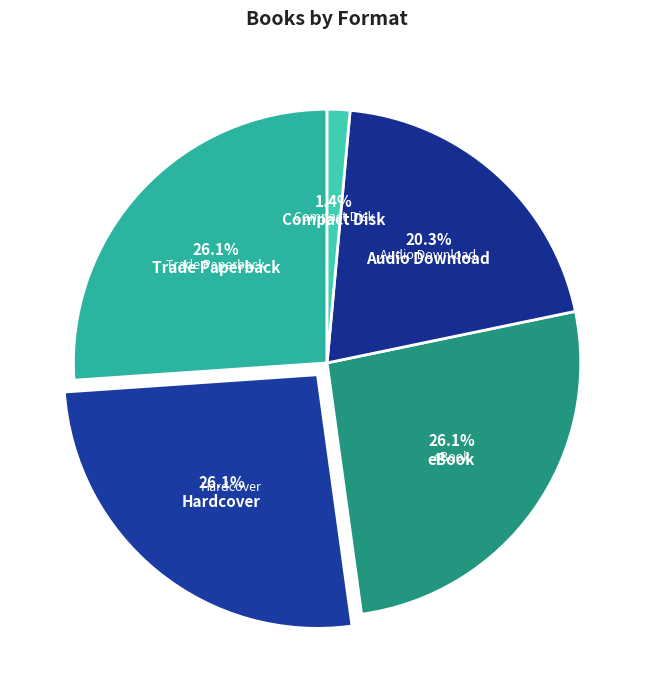

Rank the categories by value from lowest to highest.

Compact Disk, Audio Download, Trade Paperback, Hardcover, eBook